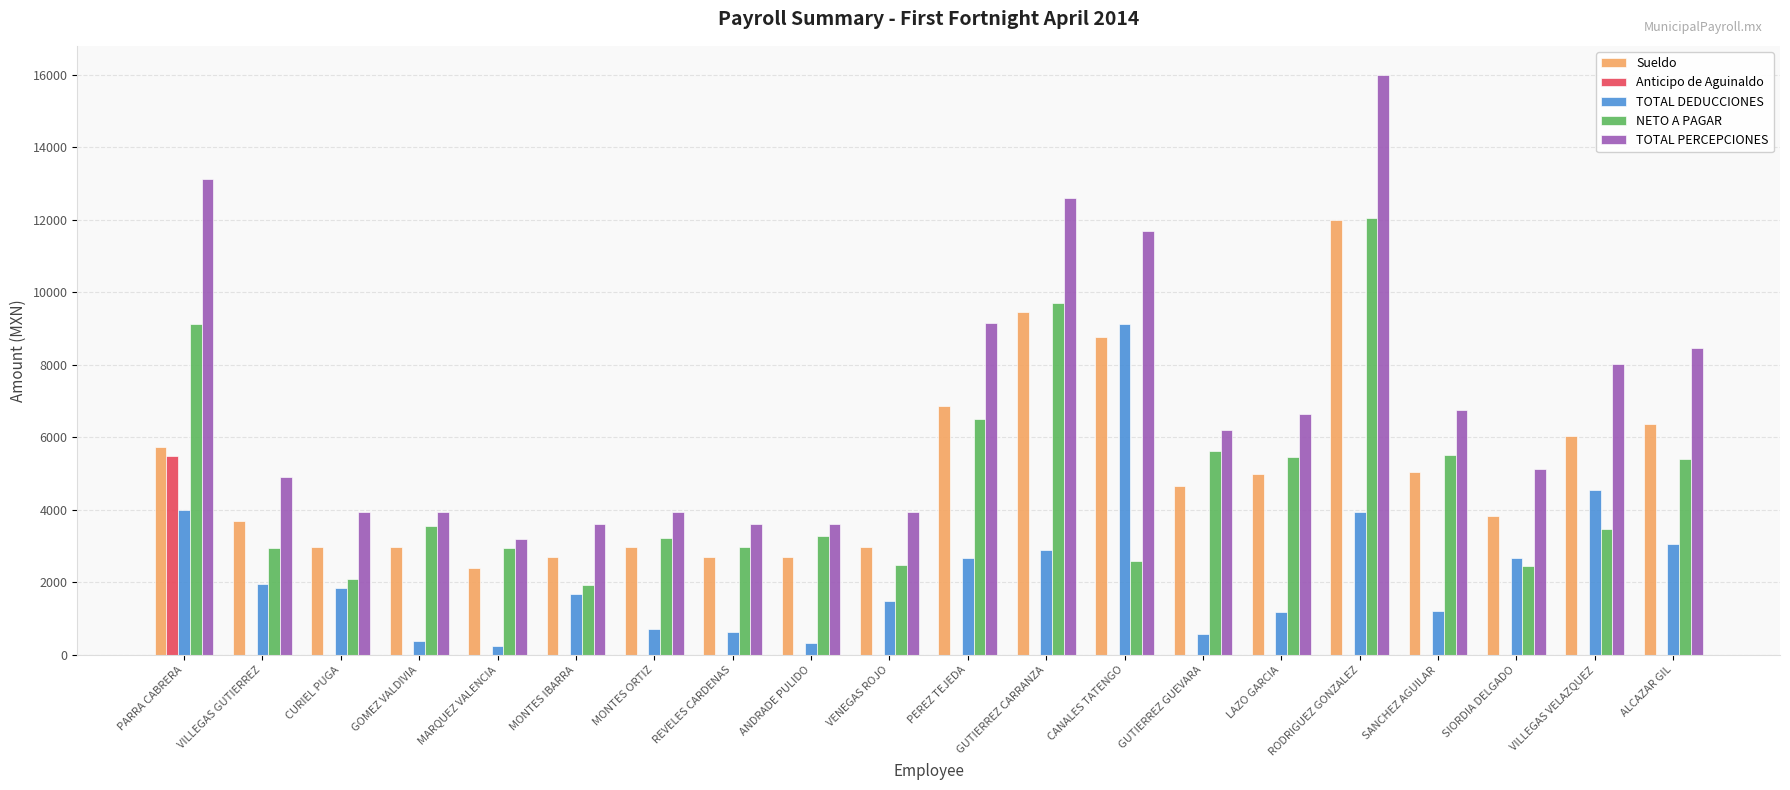

What is the total value across all series at GOMEZ VALDIVIA?

10876.8